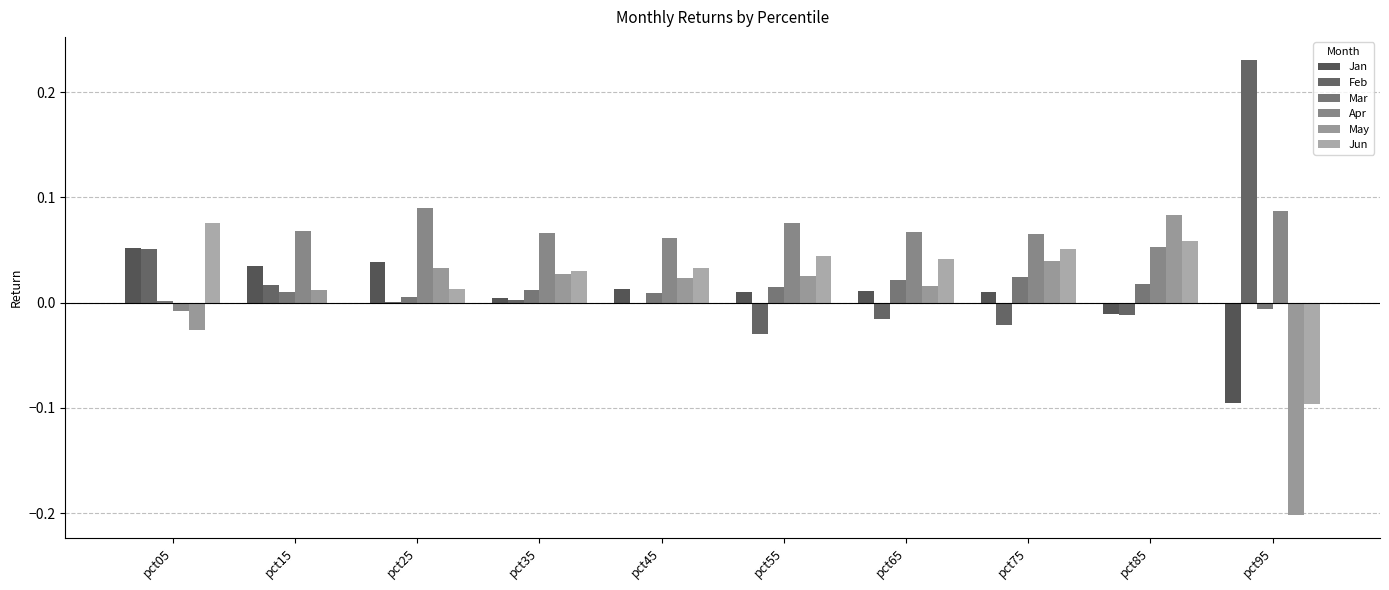

How many data points in May are above 0?

8